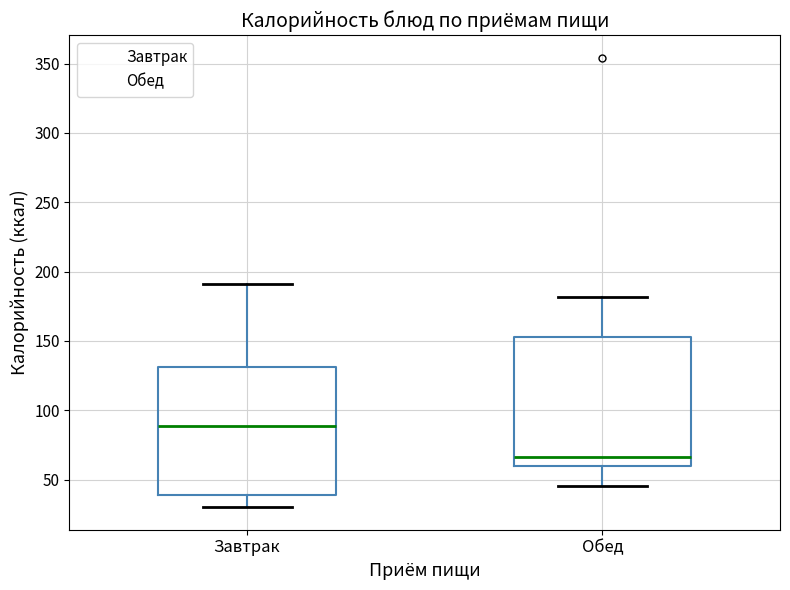

Which box's median line is the lowest?

Обед